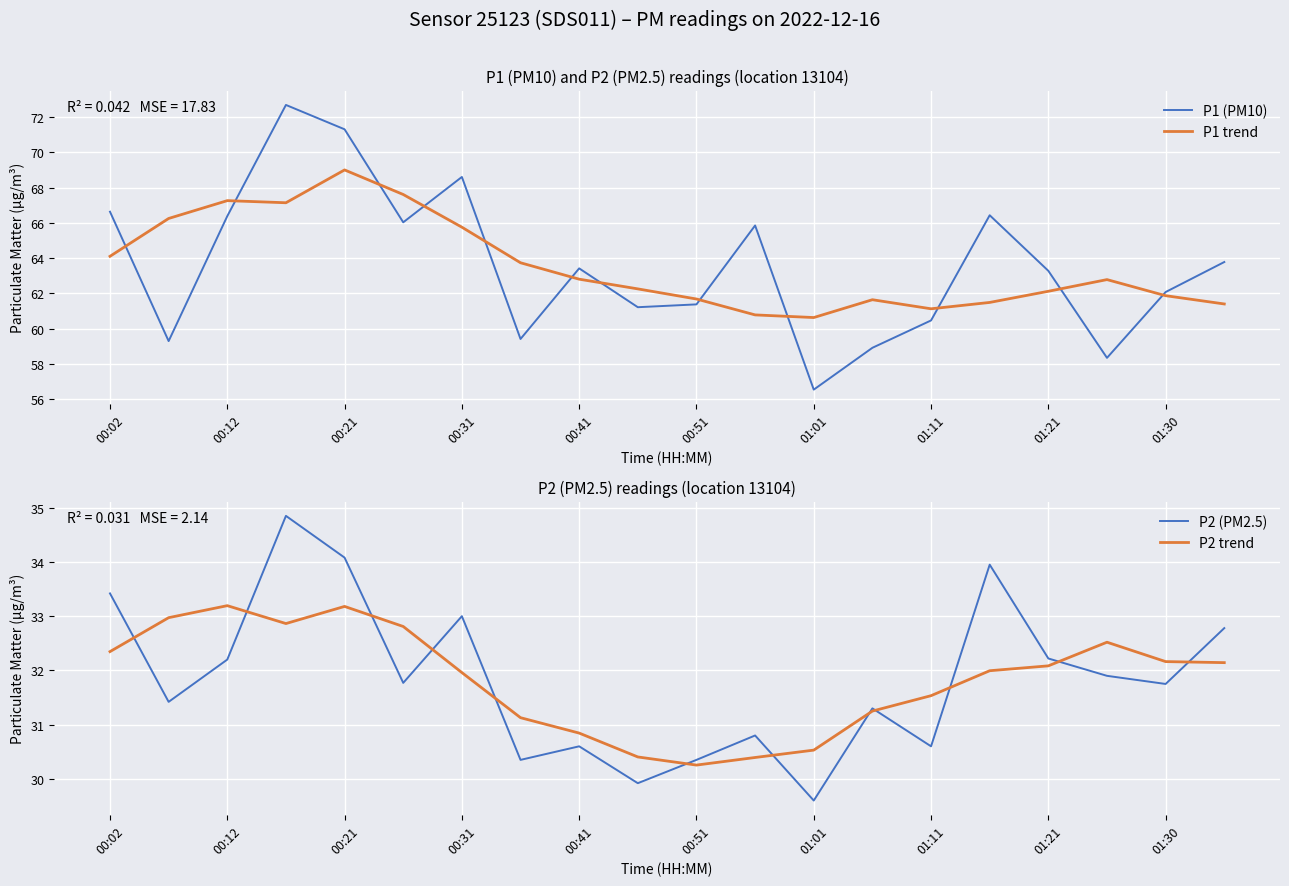

What is the average value of the P1 (PM10) series?

63.6